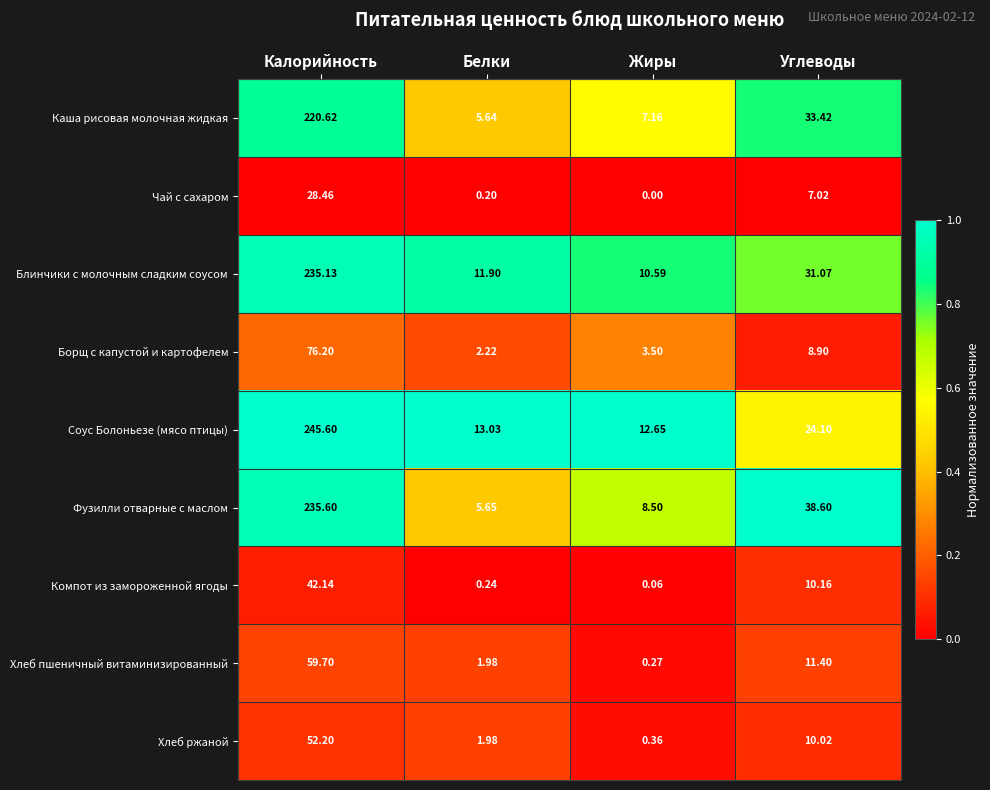

At which label does Хлеб ржаной reach its minimum?

Жиры